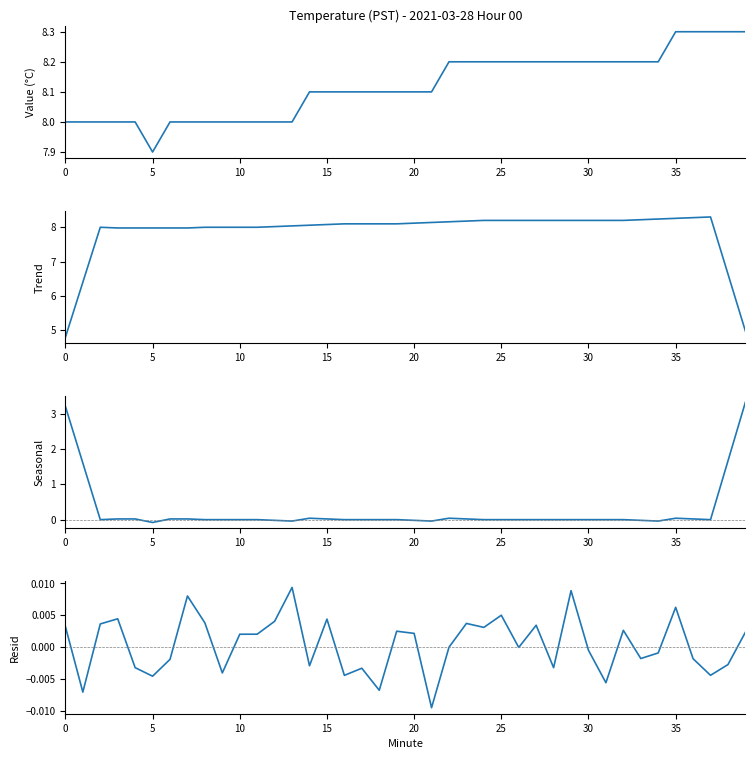

At how many categories does at least one series exceed 2?

40